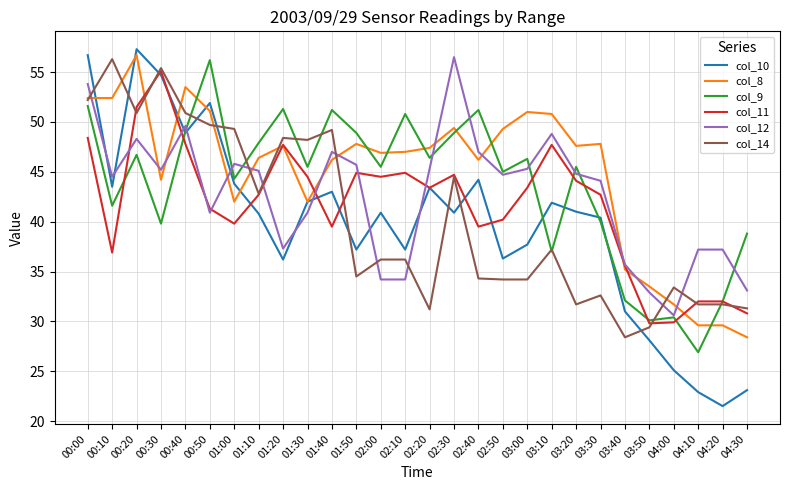

Between 00:20 and 02:20, which series saw the biggest shift?

col_14